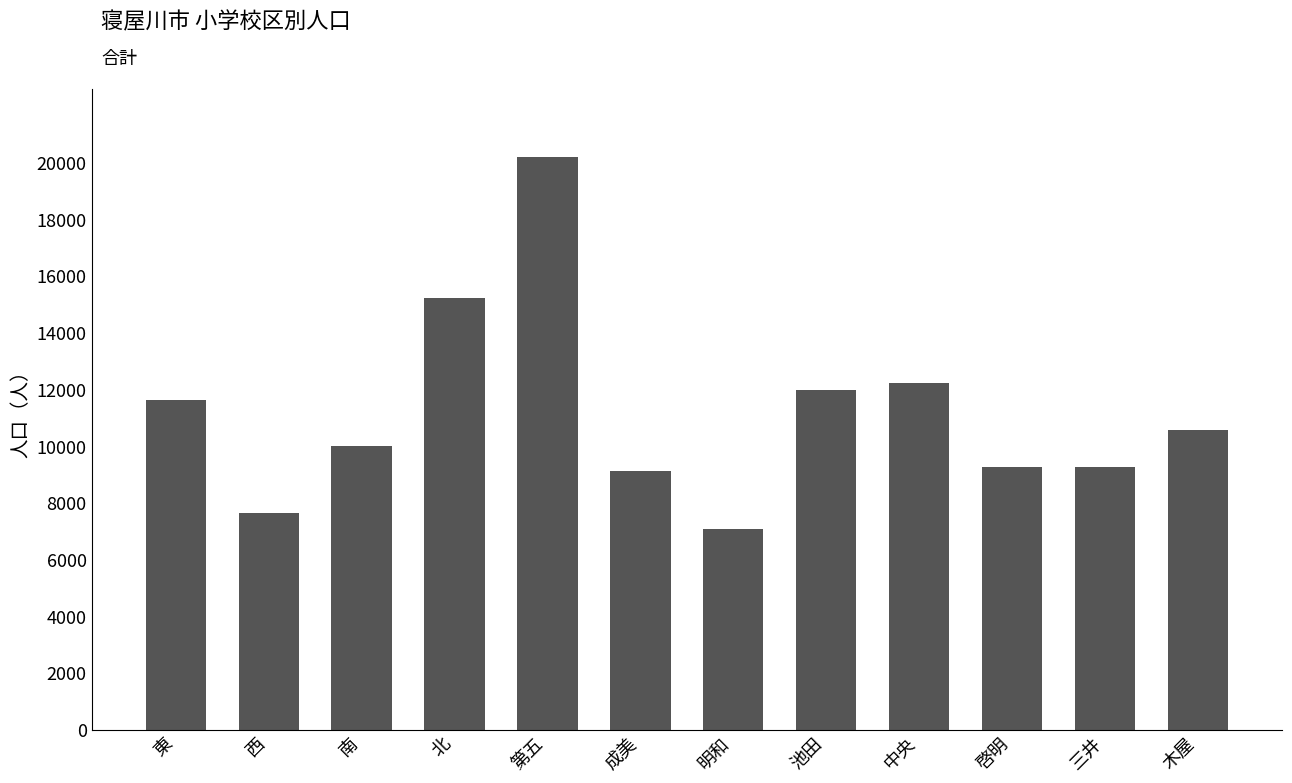

True or false: the data shows 9266 at 三井.

True